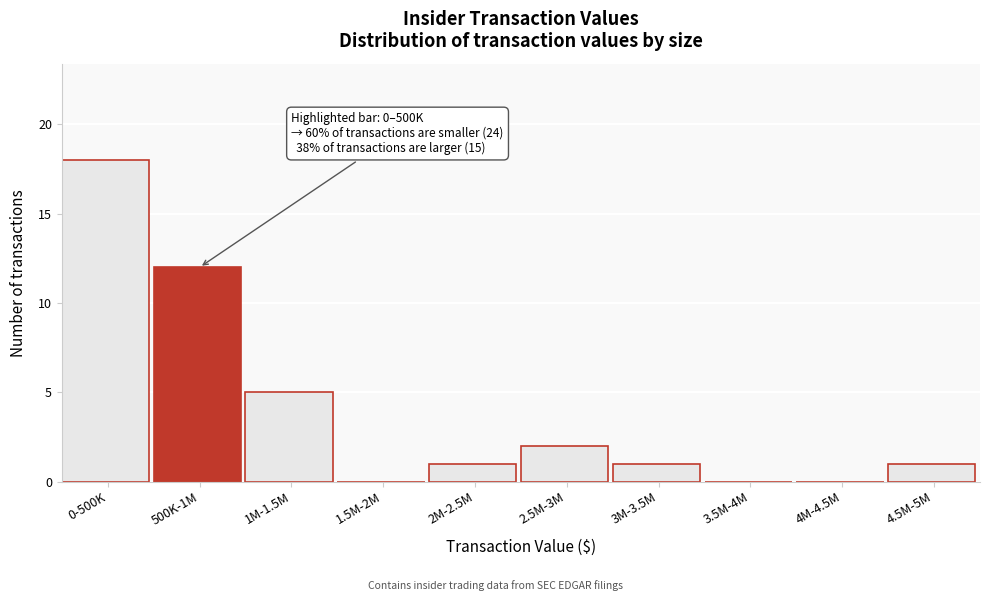

Reading right to left, what are all the values shown in this chart?

4.5M-5M=1	4M-4.5M=0	3.5M-4M=0	3M-3.5M=1	2.5M-3M=2	2M-2.5M=1	1.5M-2M=0	1M-1.5M=5	500K-1M=12	0-500K=18